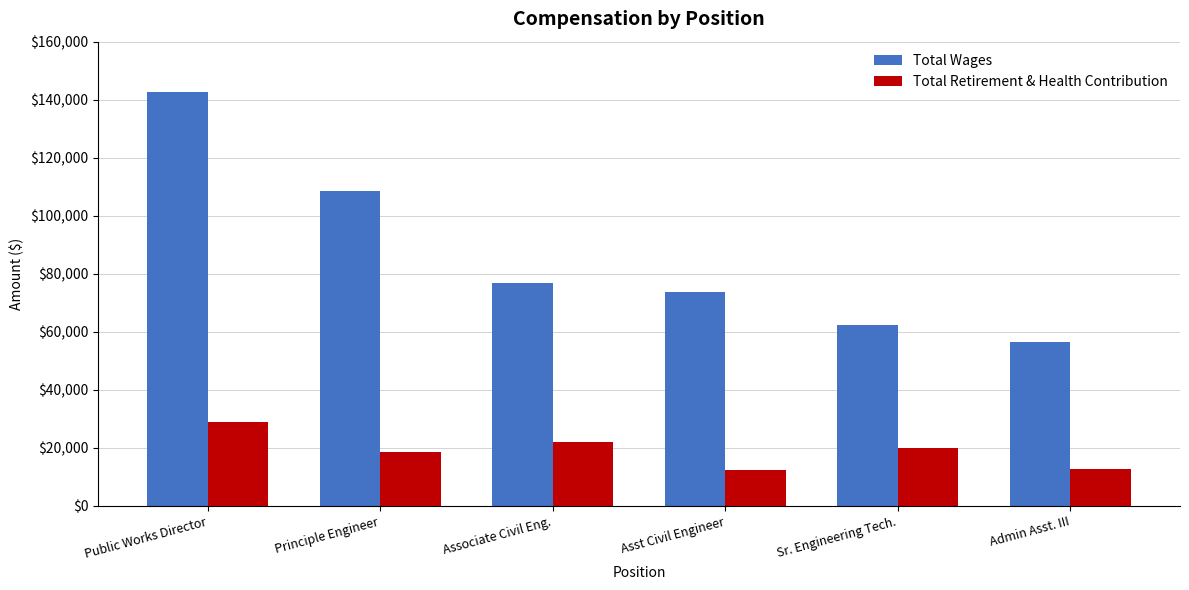

True or false: Total Retirement & Health Contribution has a value of 18626 at Principle Engineer.

True